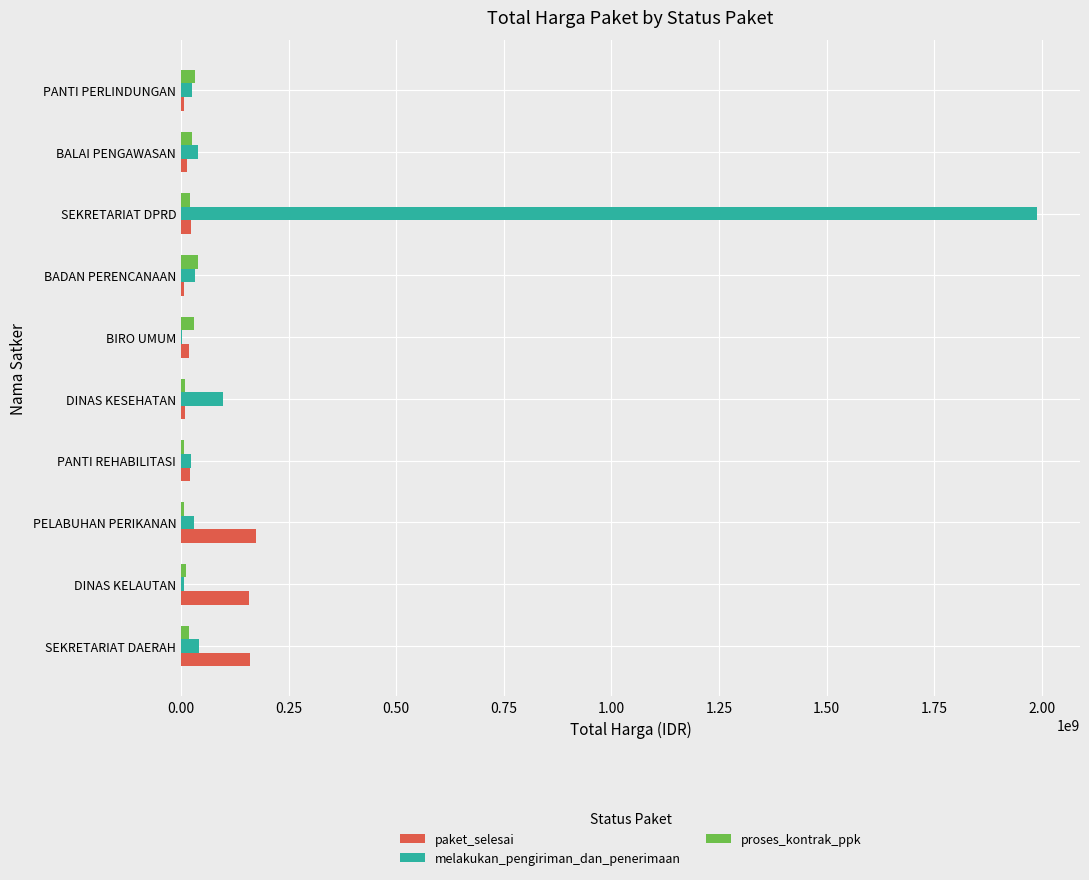

What is the maximum value for melakukan_pengiriman_dan_penerimaan?

1989450000